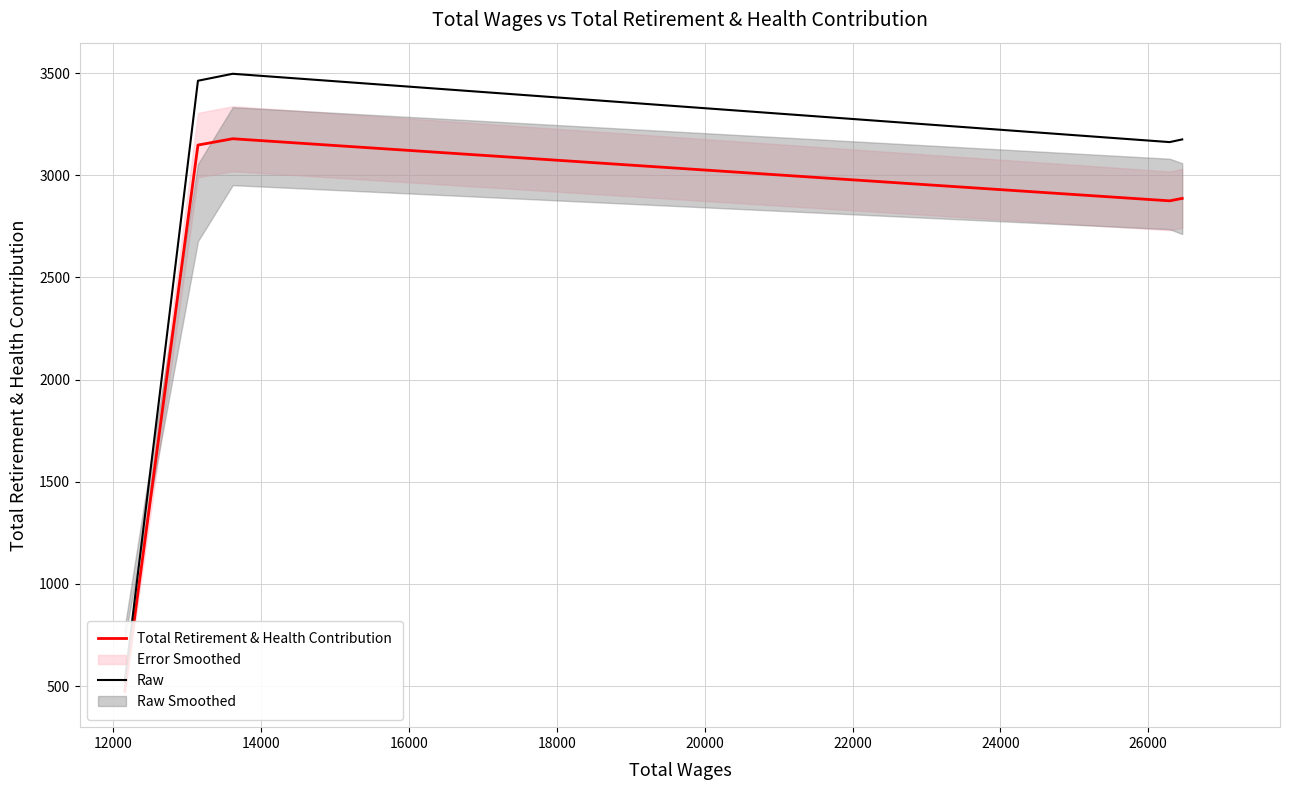

What is the maximum value for Total Retirement & Health Contribution?

3179.0